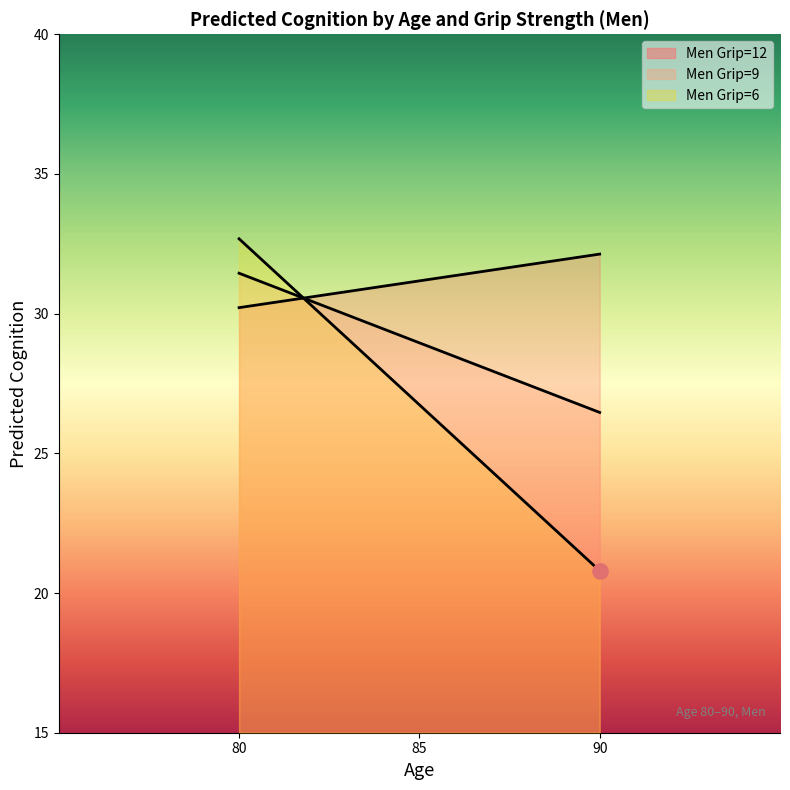

Which series has the largest Y range (max minus min)?

Men Grip=9